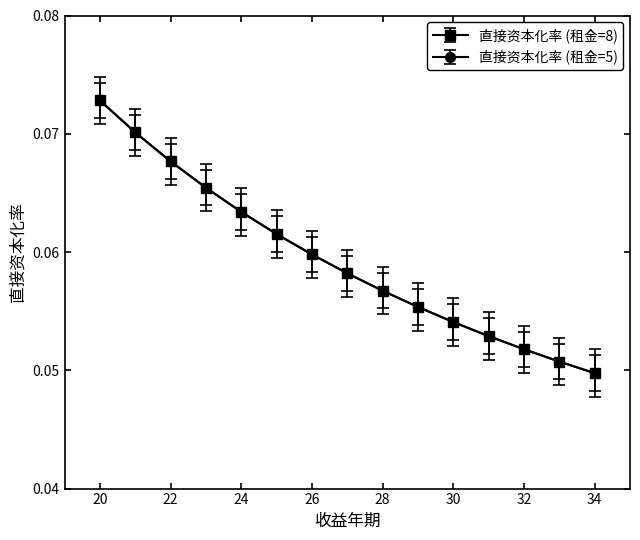

At how many categories does at least one series exceed 0?

15